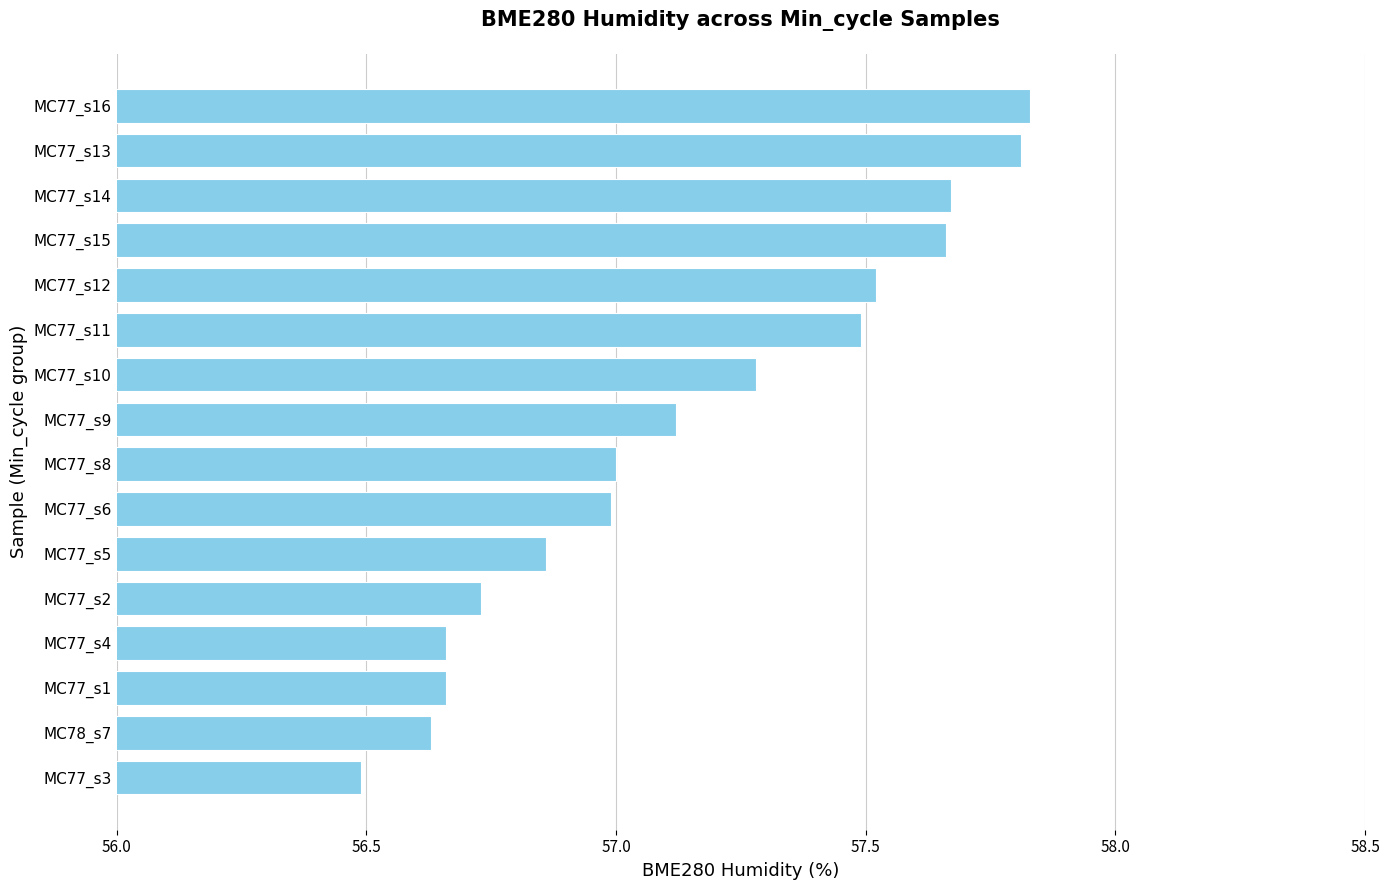

The value at MC77_s13 is 57.8. True or false?

True